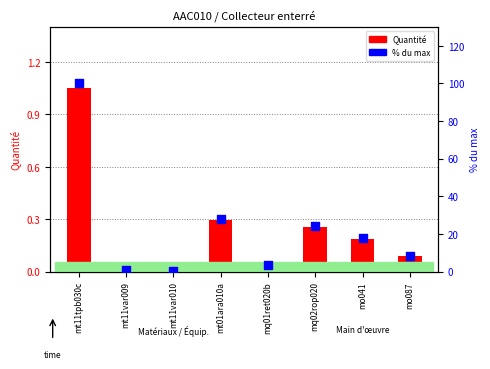

What are all the series names shown in the legend?

Quantité, % du max